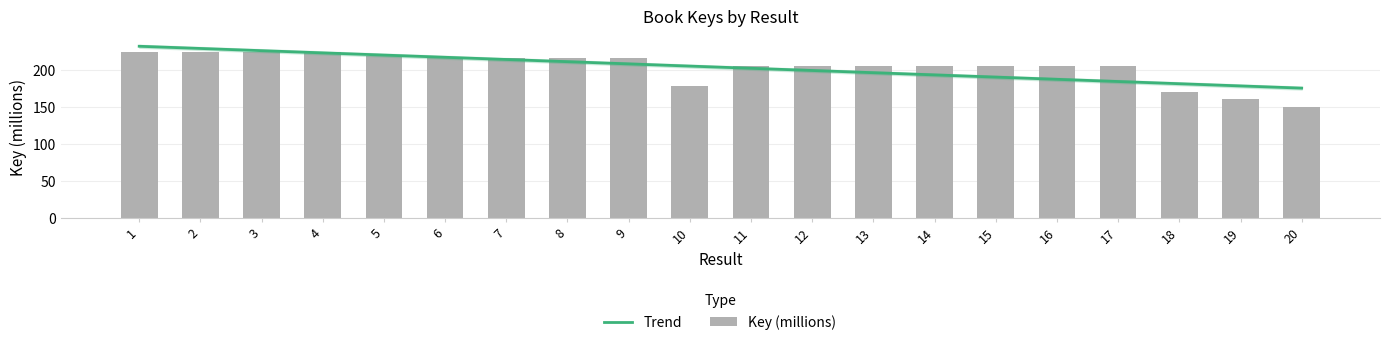

What is the sum of the values at 1 and 16?

430.4